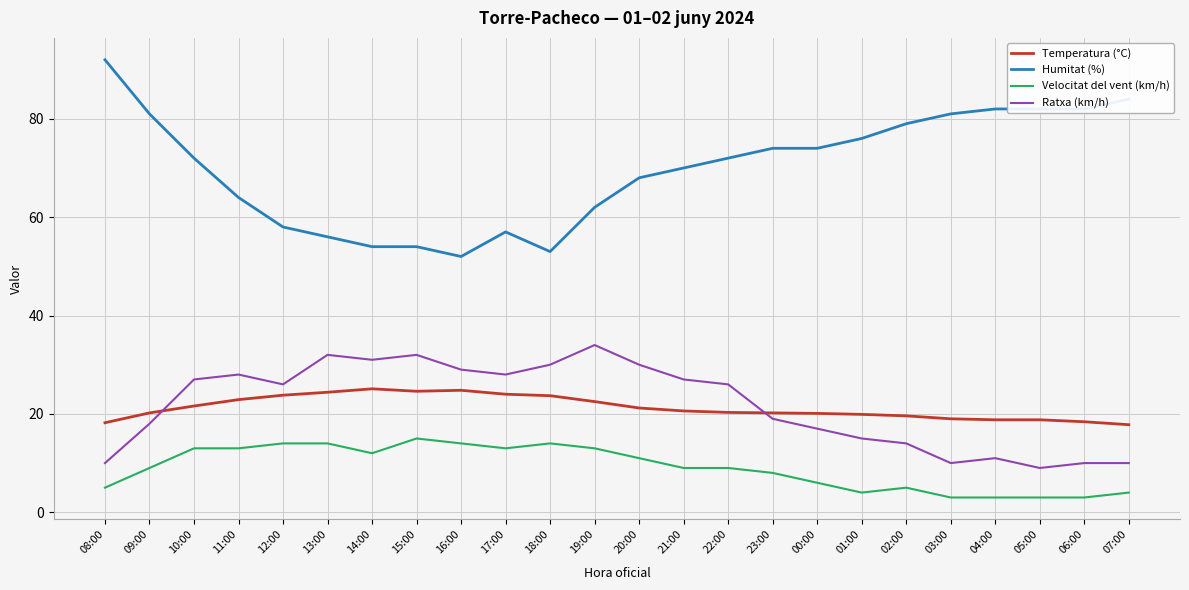

Is the value of Temperatura (°C) at 23:00 greater than the value of Ratxa (km/h) at 15:00?

No